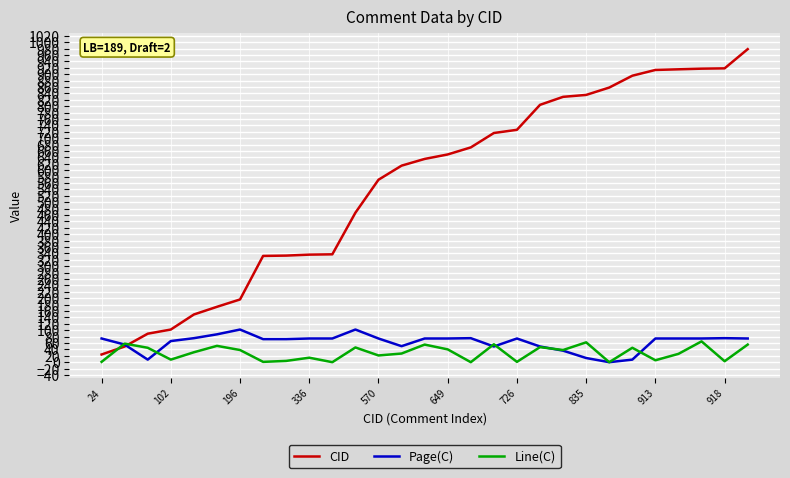

What is the minimum value for CID?

24